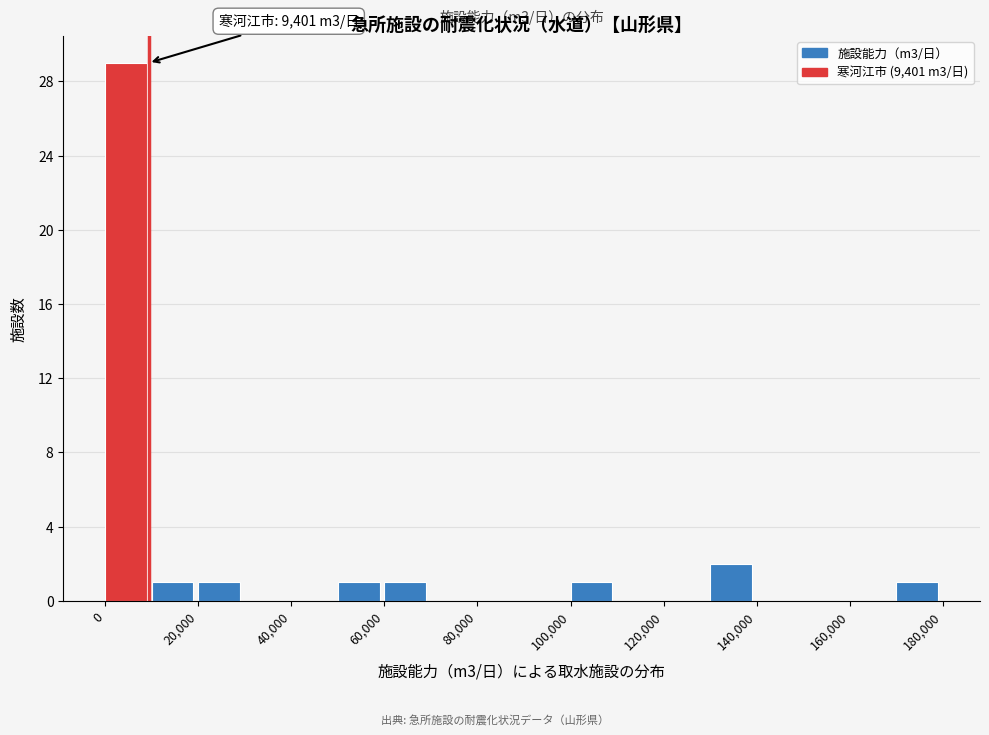

Over which range of the x-axis is the bar tallest?

0 to 10000